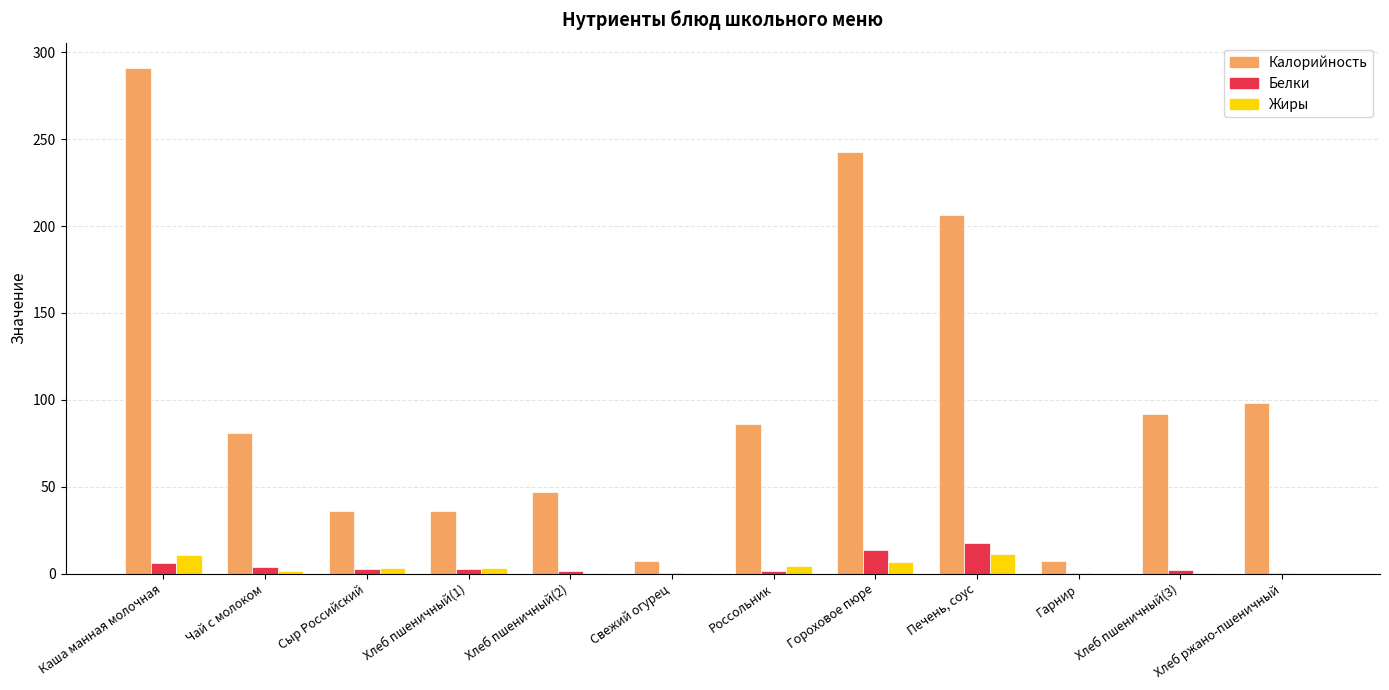

Between Сыр Российский and Гороховое пюре, which series saw the biggest shift?

Калорийность